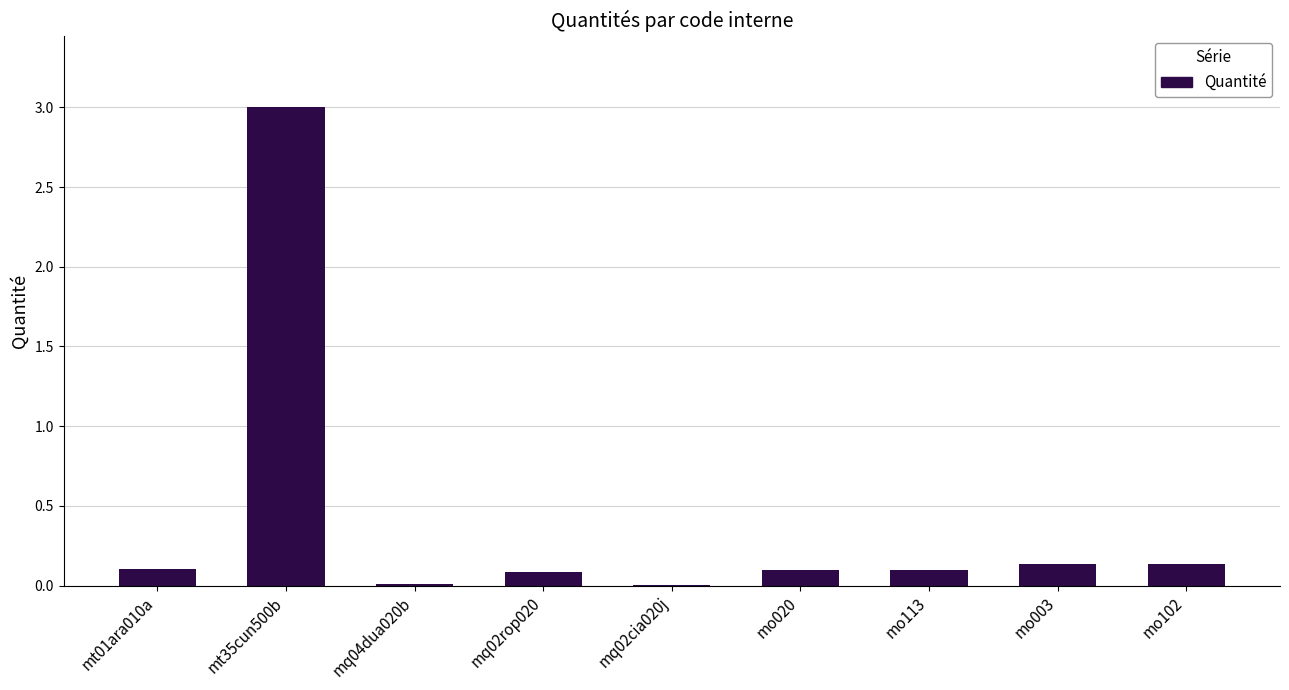

What is the change in value from mq02rop020 to mq02cia020j?

-0.1